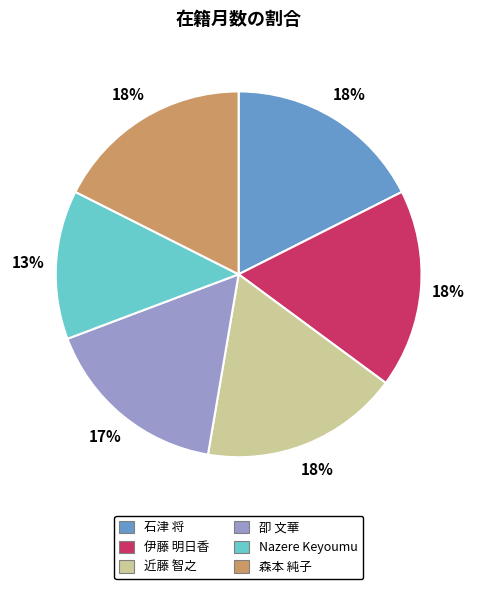

To the nearest percent, what portion does 伊藤 明日香 represent?

18%